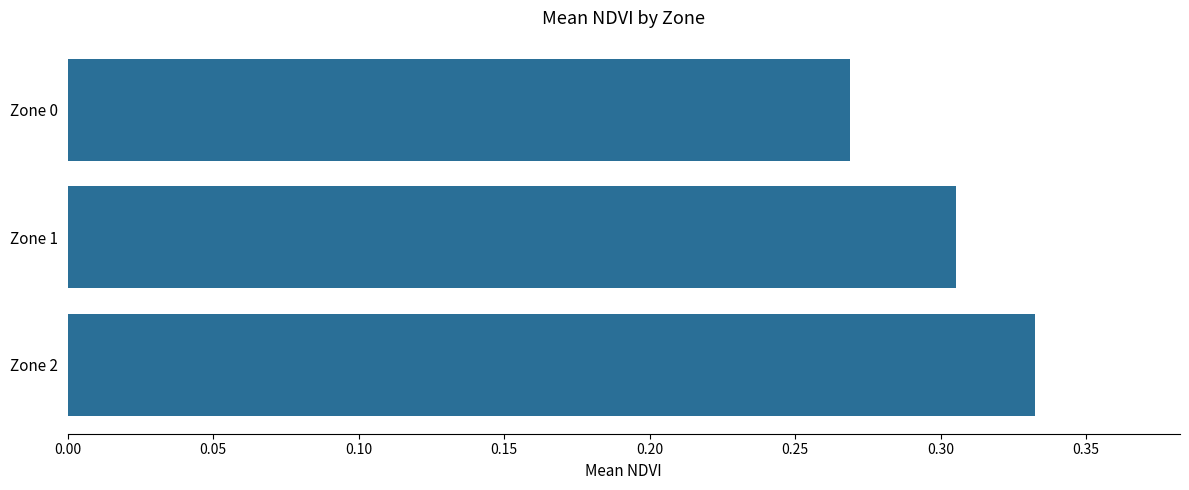

What is the change in value from Zone 0 to Zone 2?

+0.1